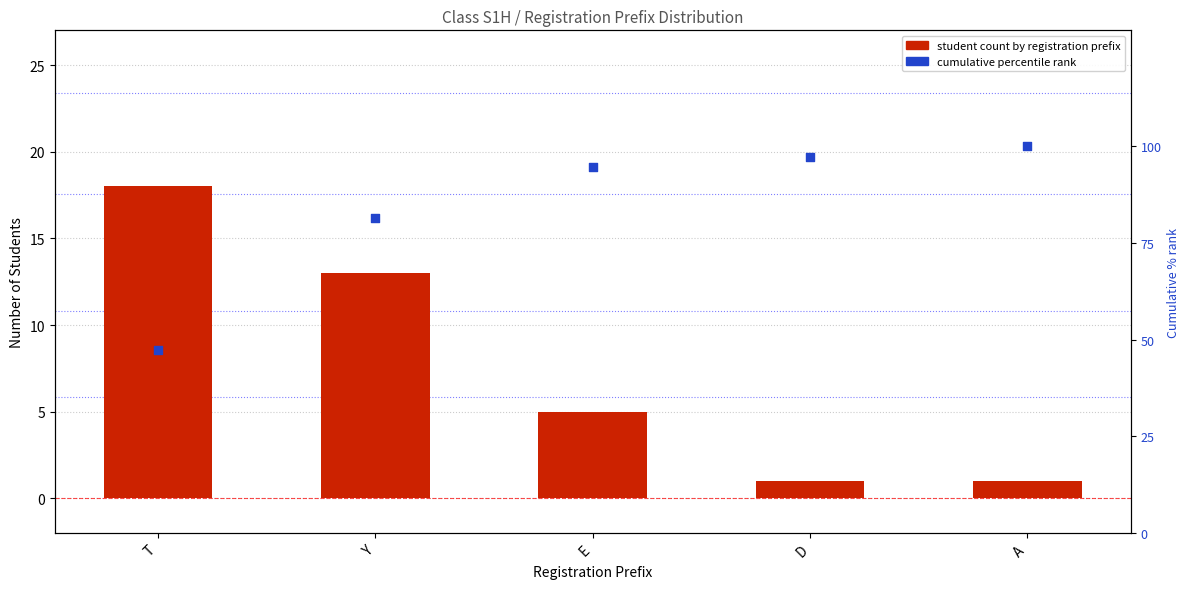

Which series contains the highest Y value?

Cumulative % rank